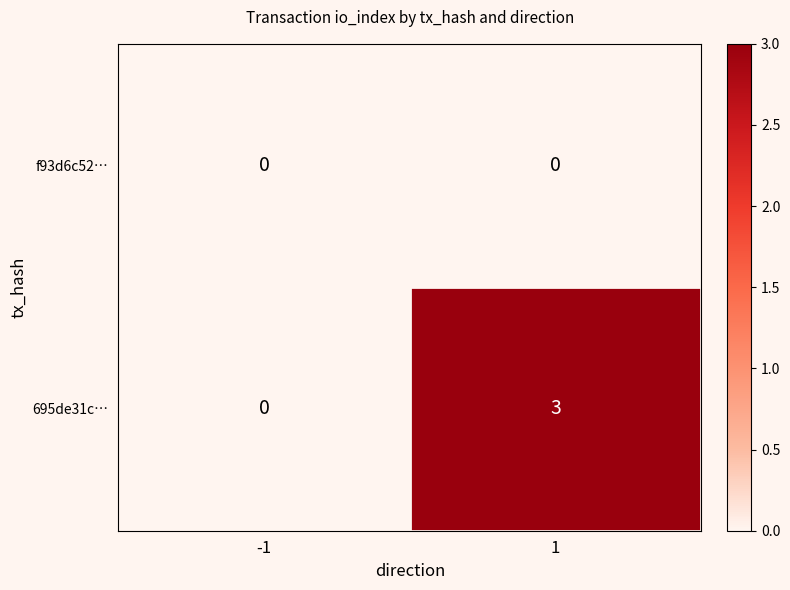

The value of 695de31c… at 1 is 3. True or false?

True